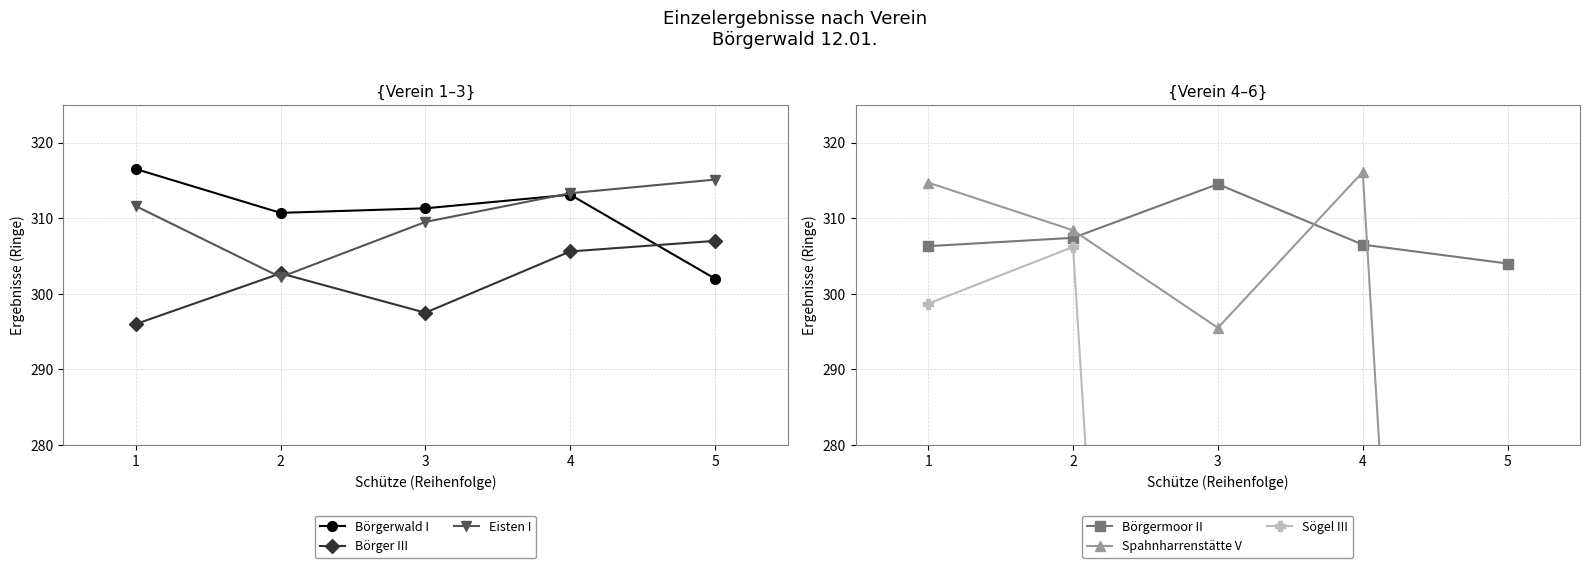

True or false: Börgermoor II has more than 1 points higher than both neighbors.

False